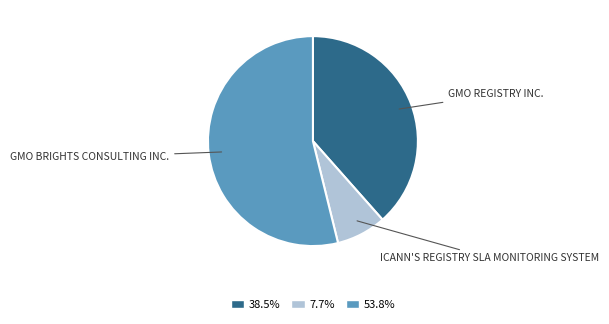

Is there a majority slice in this chart?

Yes